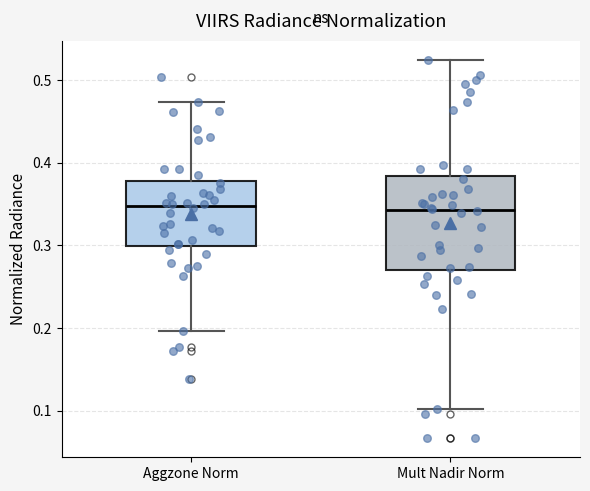

Reading left to right, transcribe this box plot: for each box, give where its median line is, the range the box spans, and where its two whiskers end, as read against the y-axis. The values are not printed on the chart, so give them approximately, as read against the axis.

Aggzone Norm: median 0.35, box 0.30 to 0.38, whiskers 0.20 to 0.47
Mult Nadir Norm: median 0.34, box 0.27 to 0.38, whiskers 0.10 to 0.52